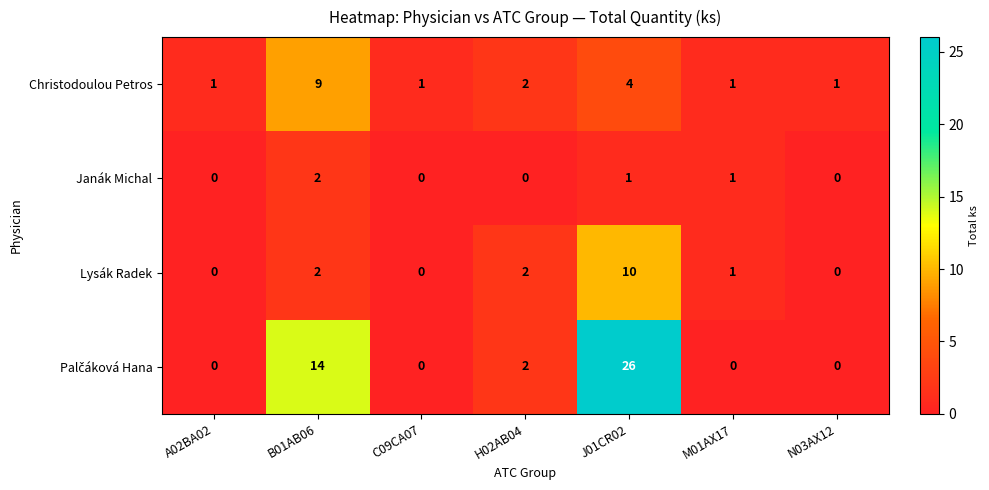

What is the difference between the highest and lowest values at J01CR02?

25